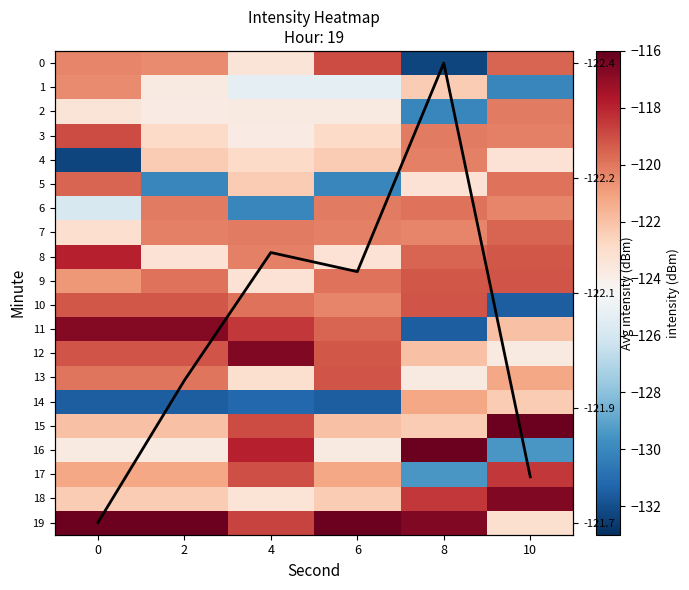

How many data points in row_0 are less than -120?

4